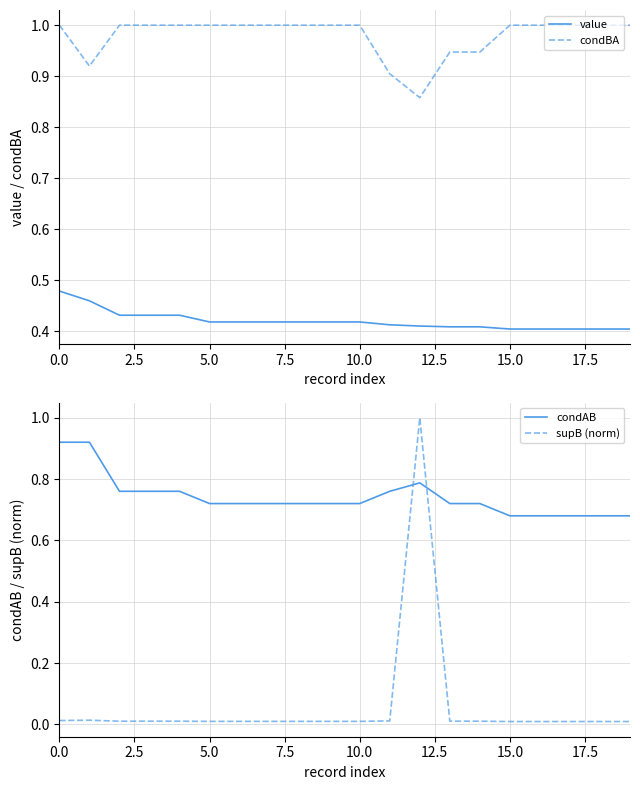

What is the highest value of the condBA series?

1.0